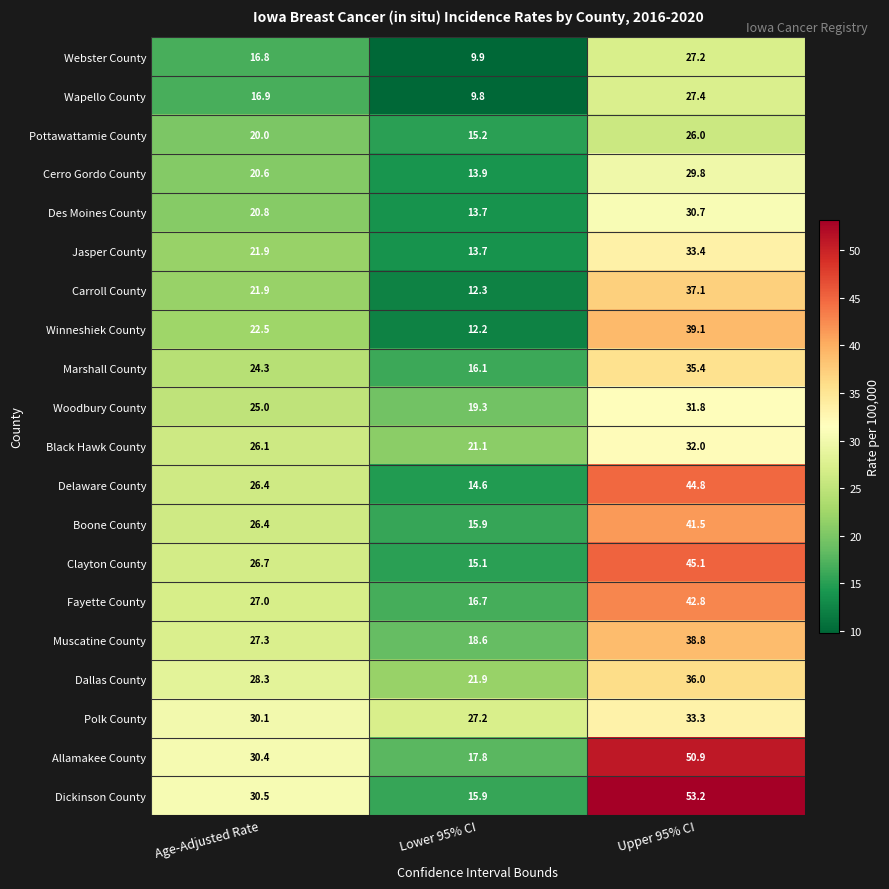

List the series in order of their peak value, lowest first.

Pottawattamie County, Webster County, Wapello County, Cerro Gordo County, Des Moines County, Woodbury County, Black Hawk County, Polk County, Jasper County, Marshall County, Dallas County, Carroll County, Muscatine County, Winneshiek County, Boone County, Fayette County, Delaware County, Clayton County, Allamakee County, Dickinson County